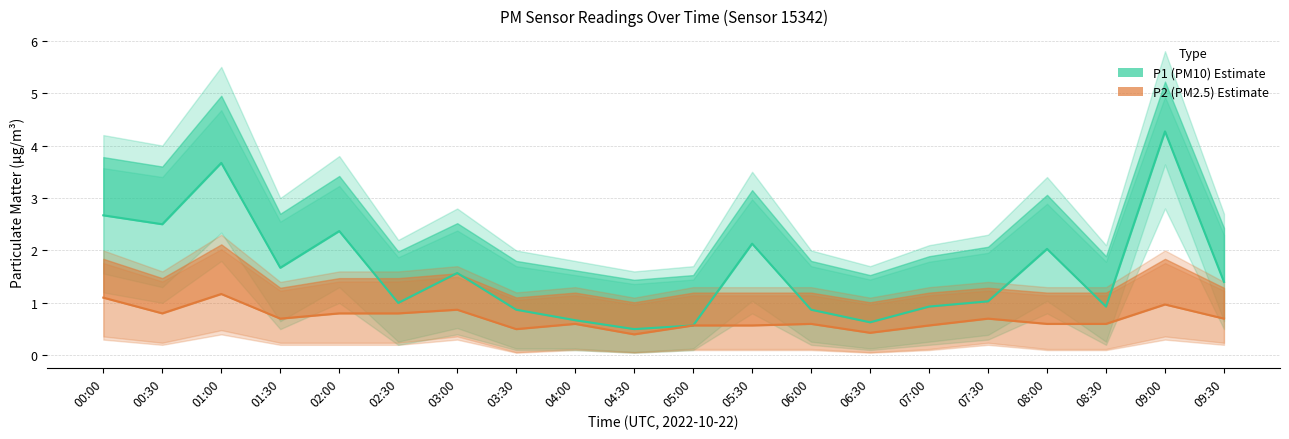

What is the sum of all P2_lower values?

3.4